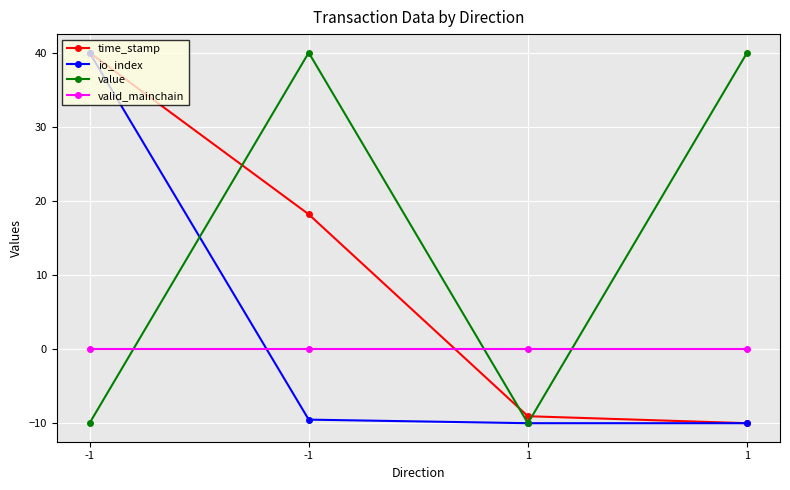

How many data points in io_index are above -9?

1